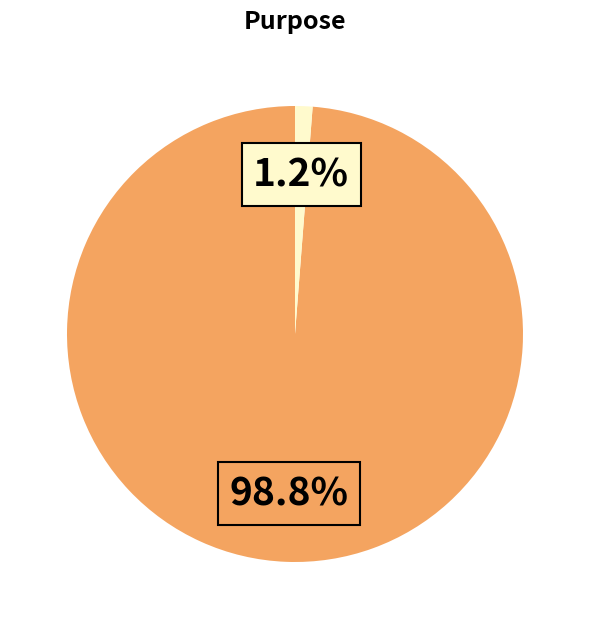

How many segments does this pie chart have?

2